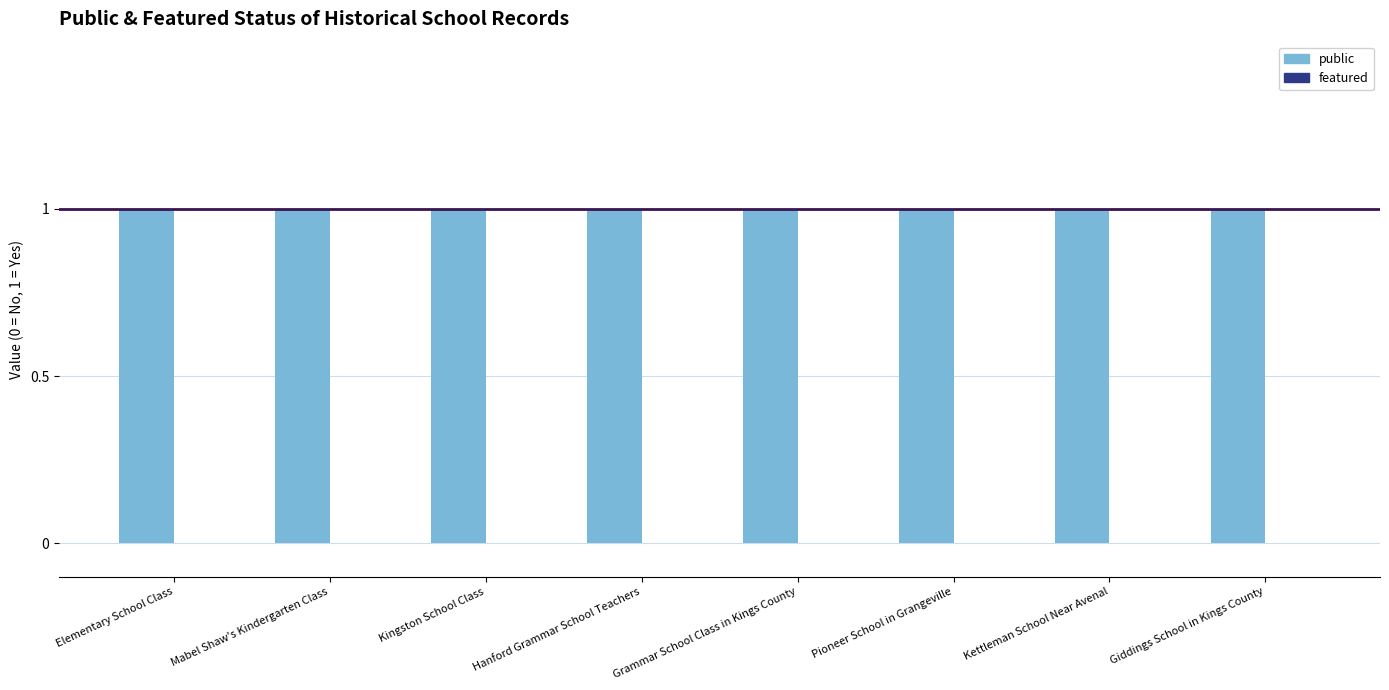

List the series in order of their peak value, lowest first.

featured, public